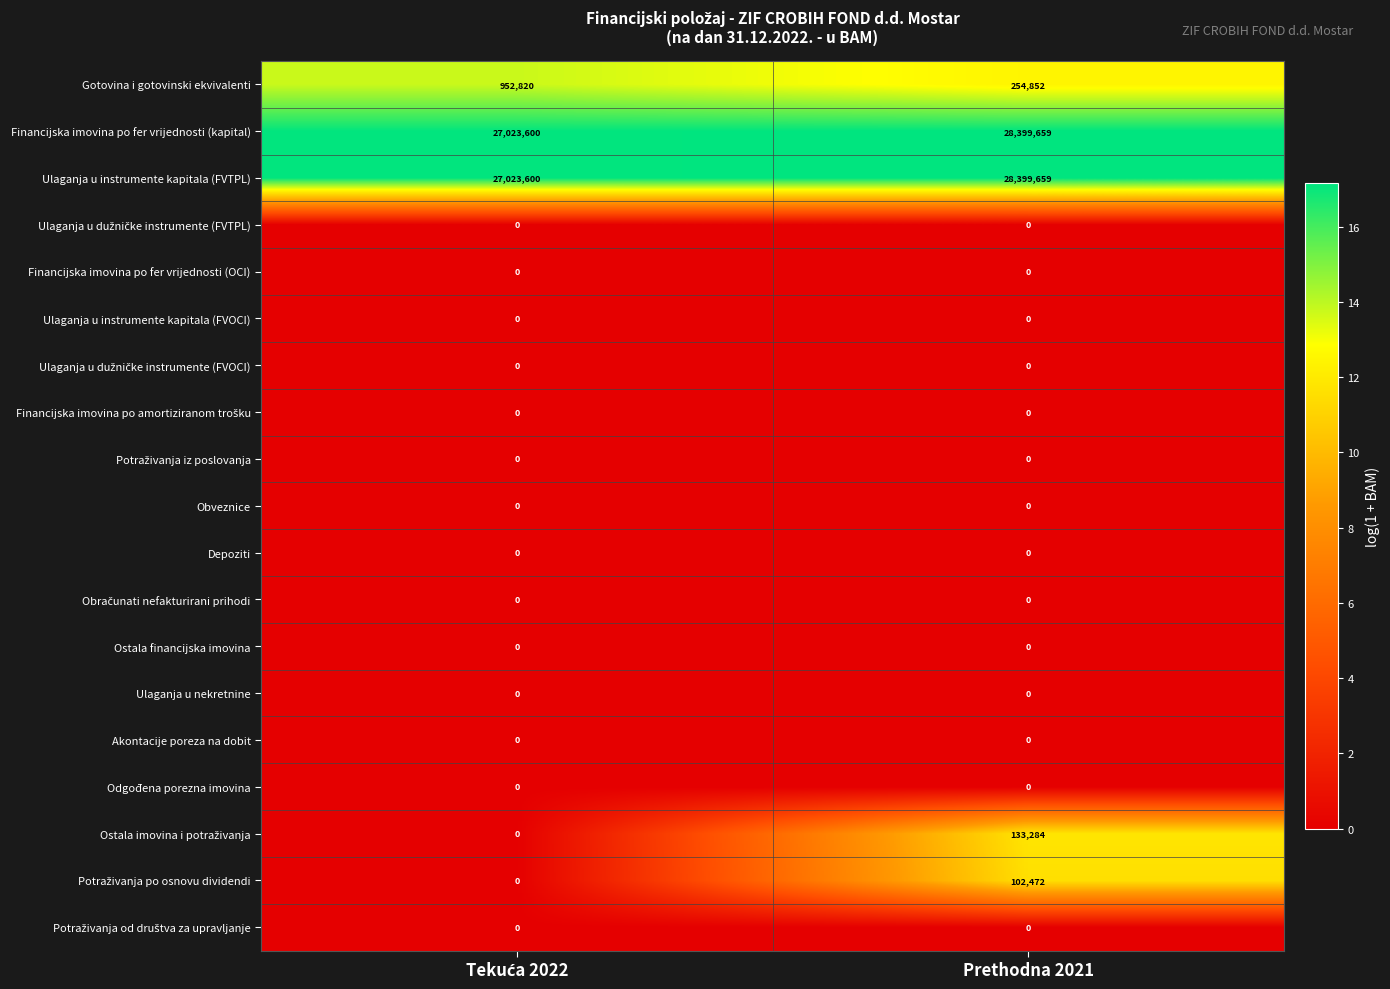

What is the greatest value displayed?

28399659